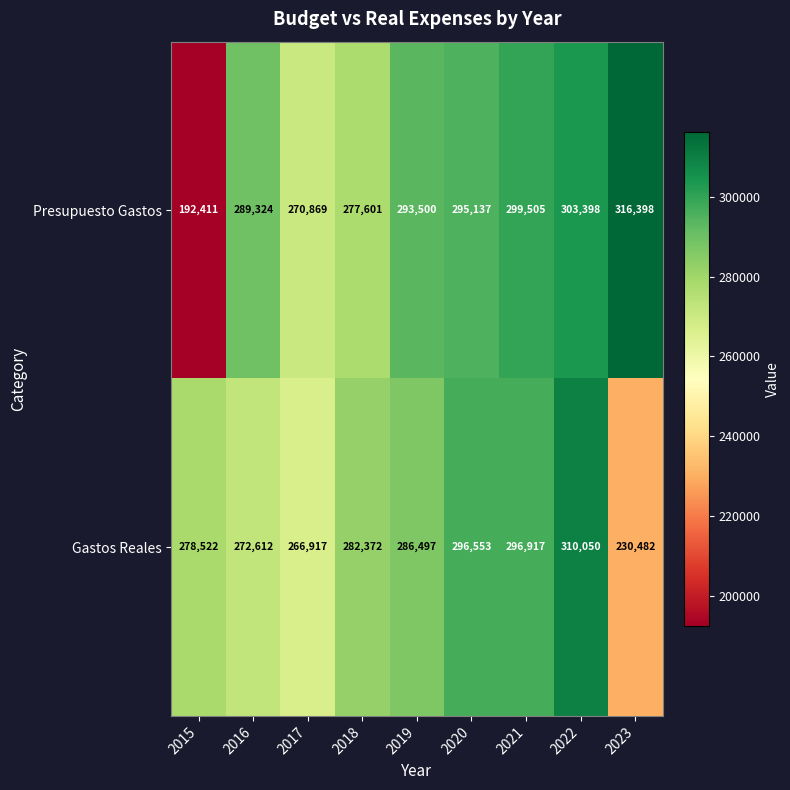

Reading left to right, list all the values displayed in this chart.

Presupuesto Gastos: 2015=192411	2016=289324	2017=270869	2018=277601	2019=293500	2020=295137	2021=299505	2022=303398	2023=316398
Gastos Reales: 2015=278522	2016=272612	2017=266917	2018=282372	2019=286497	2020=296553	2021=296917	2022=310050	2023=230482